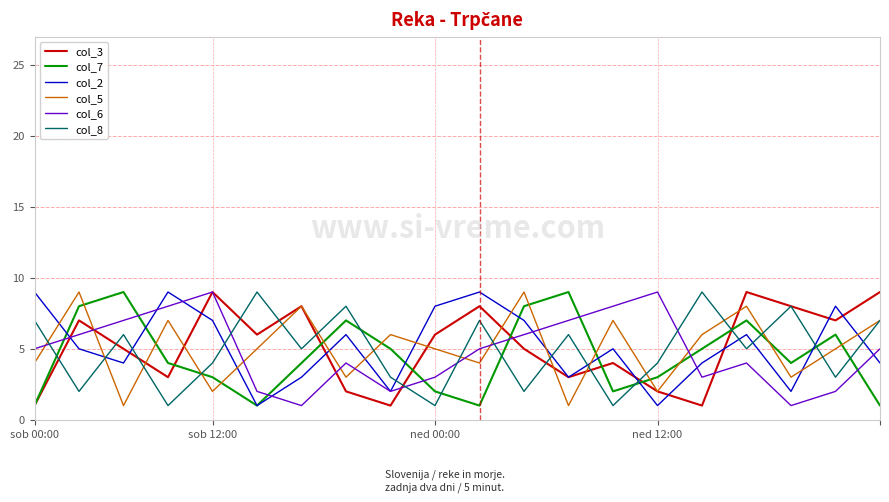

True or false: col_5 and col_7 cross at least once.

True